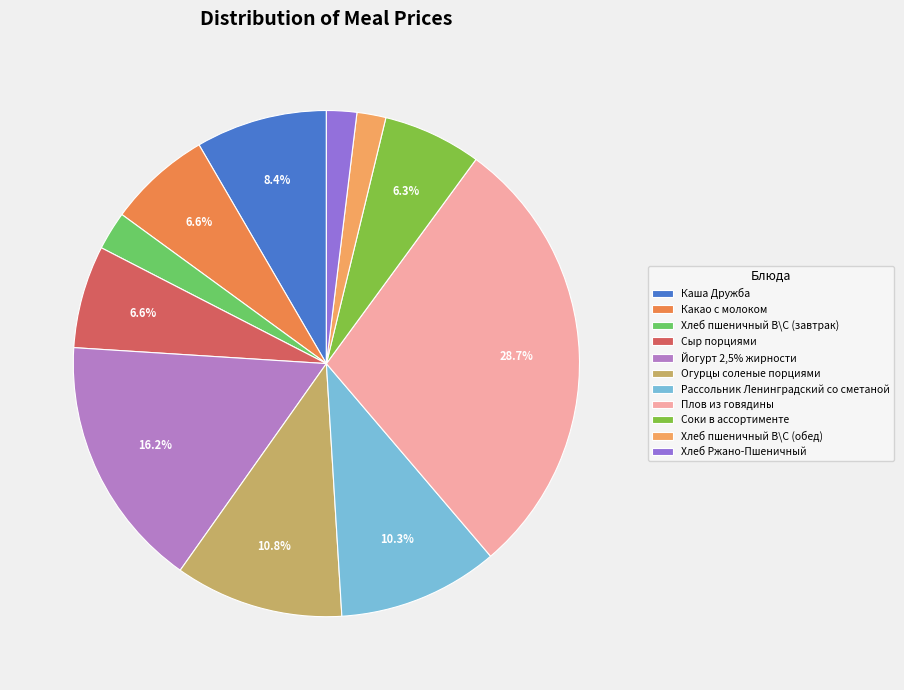

Does any single category account for the majority?

No